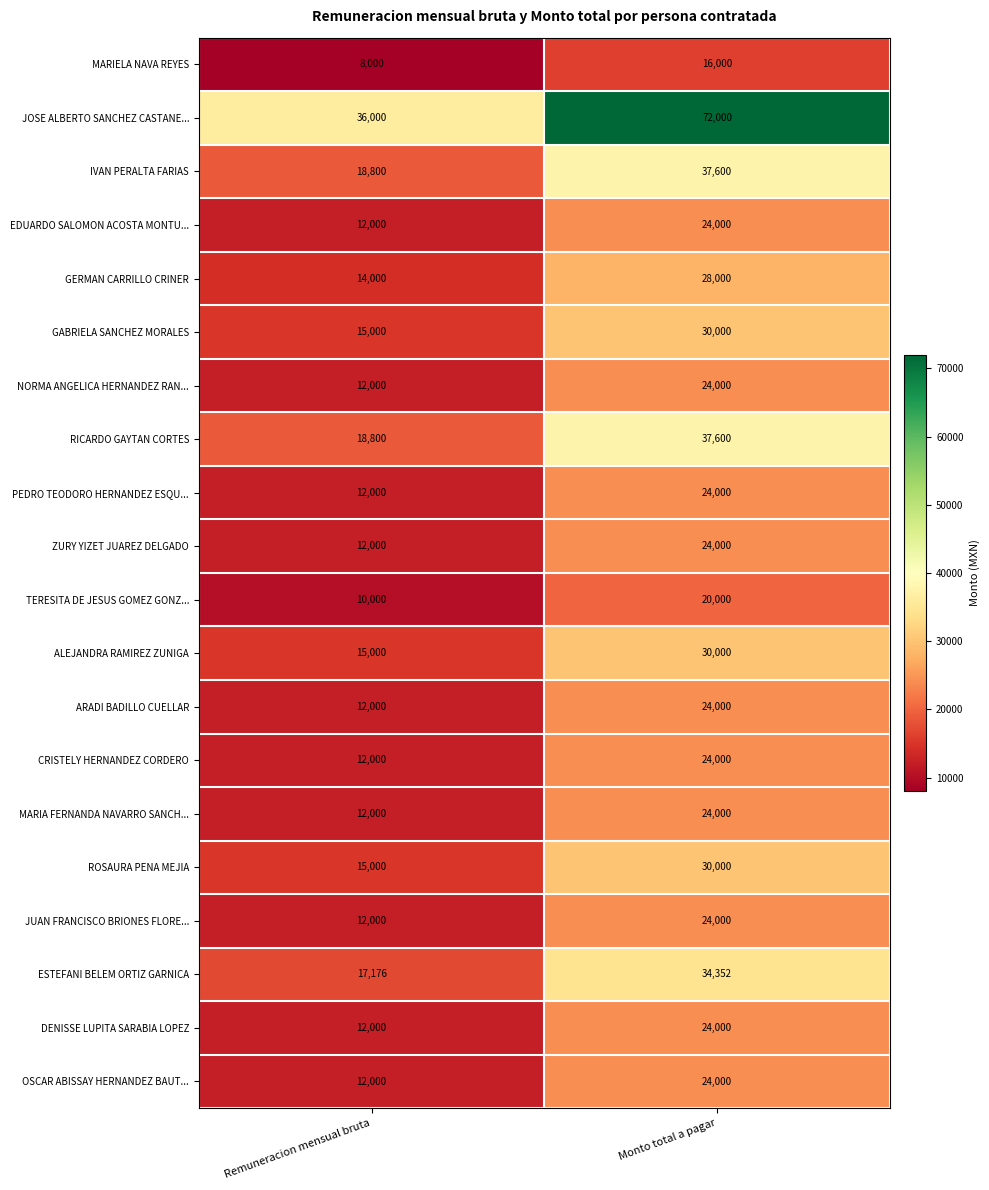

Where is ROSAURA PENA MEJIA nearest to the value 22500?

Remuneracion mensual bruta